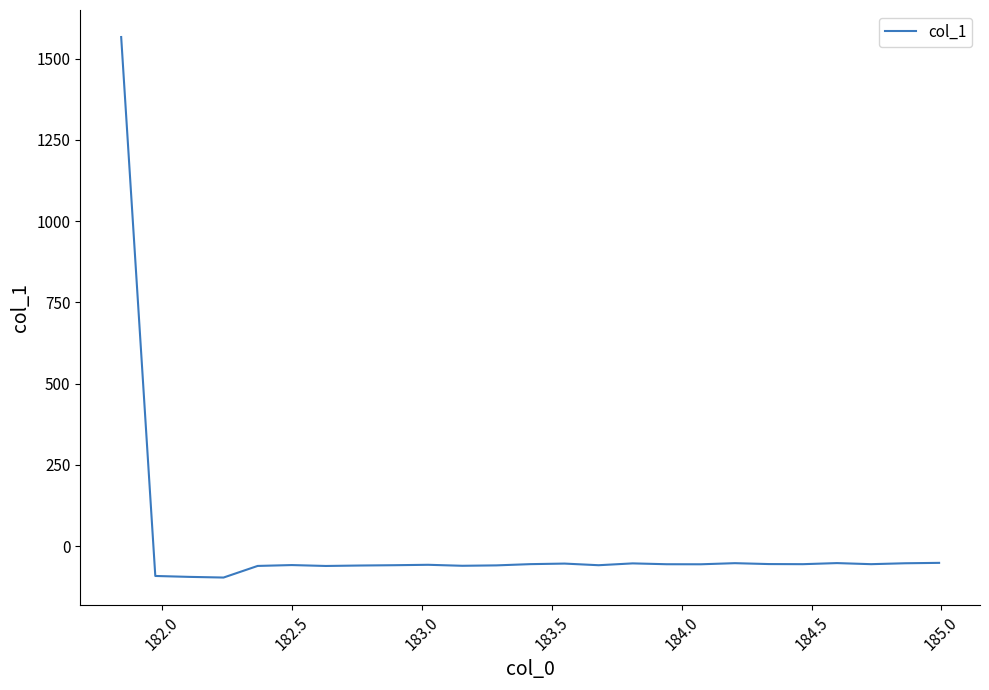

What is the maximum value shown in the chart?

1566.5